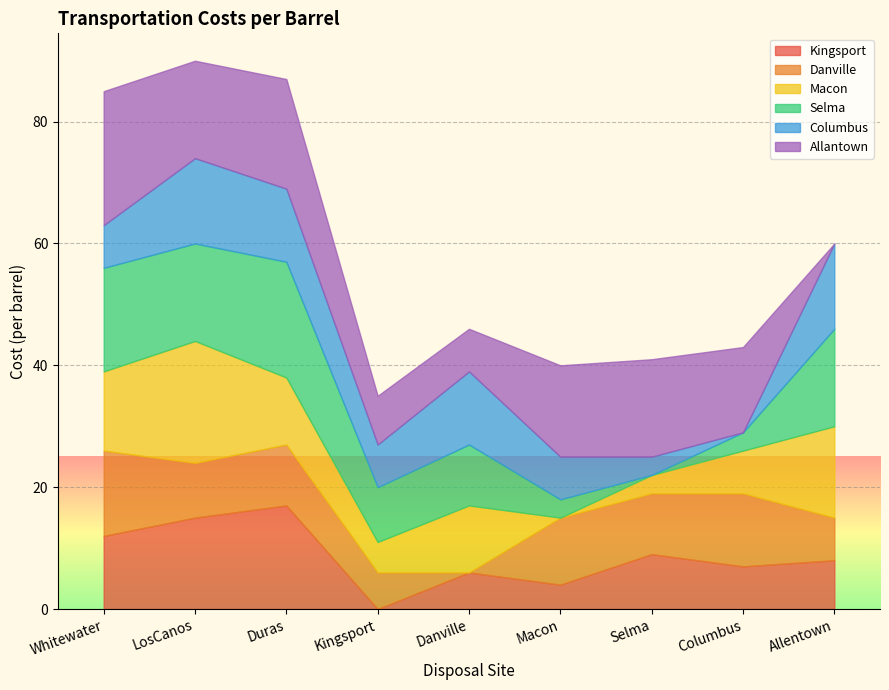

Which label corresponds to the largest value in the chart?

Whitewater